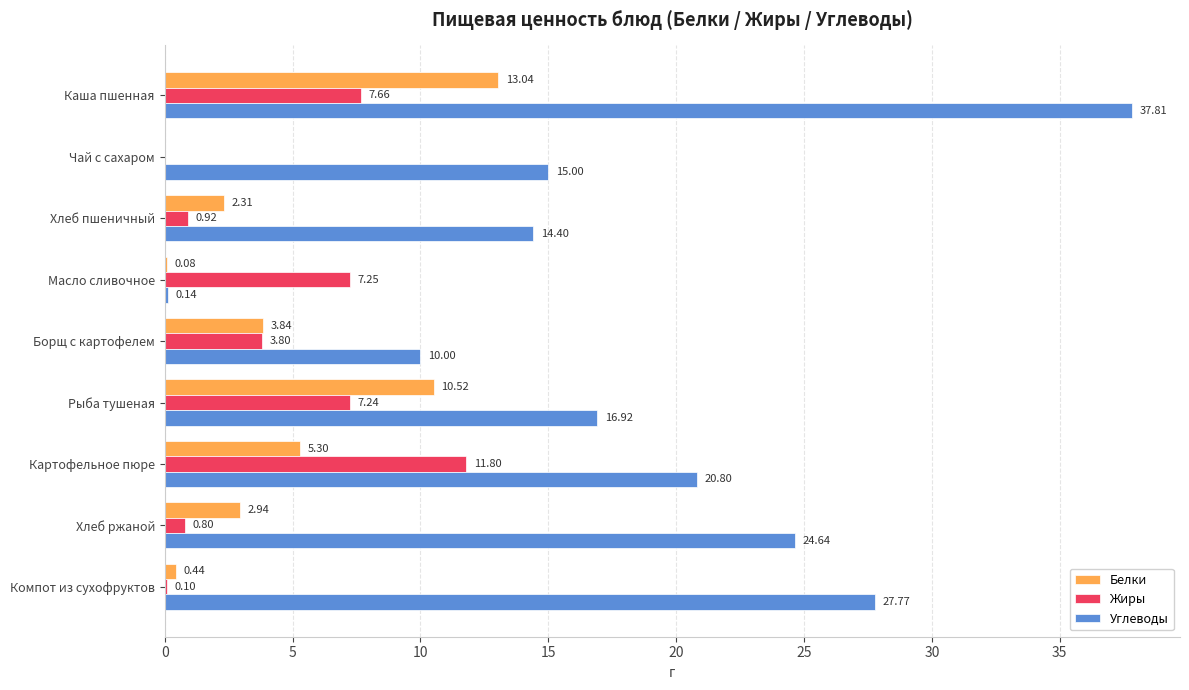

At which label is Жиры closest to 5?

Борщ с картофелем